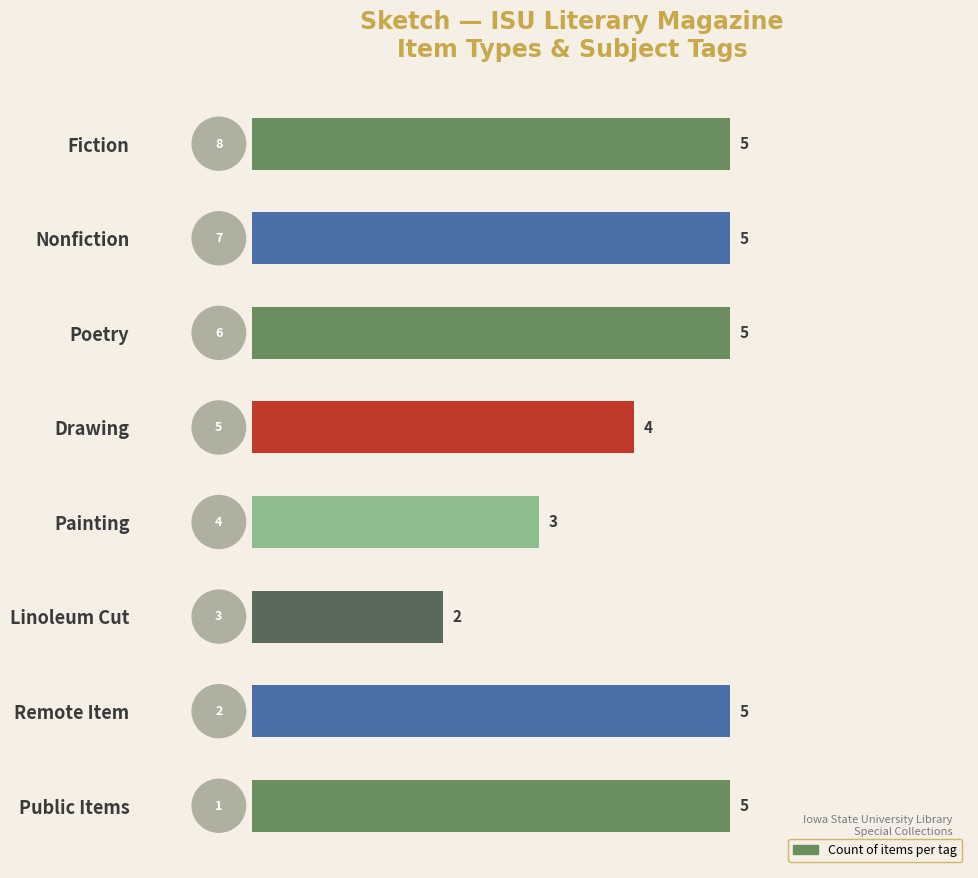

Is it true that the value at Remote Item is 8?

False